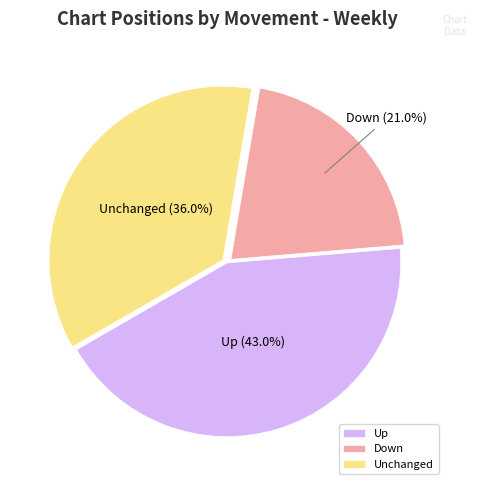

How many segments does this pie chart have?

3